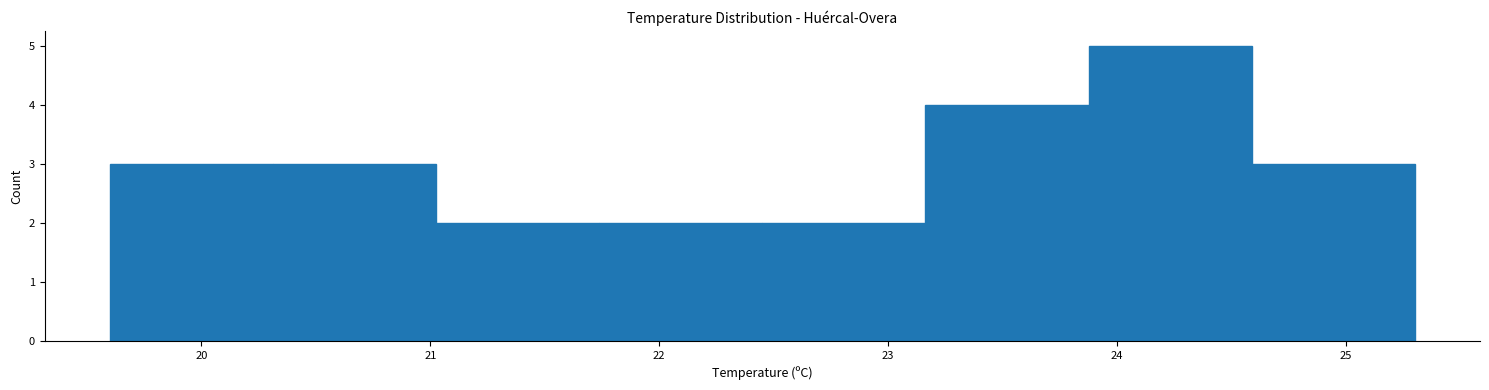

How tall is the bar that spans 23.2 to 23.9 on the x-axis? Neither the bar edges nor the heights are printed on the chart, so give them approximately, as read against the axes.

4